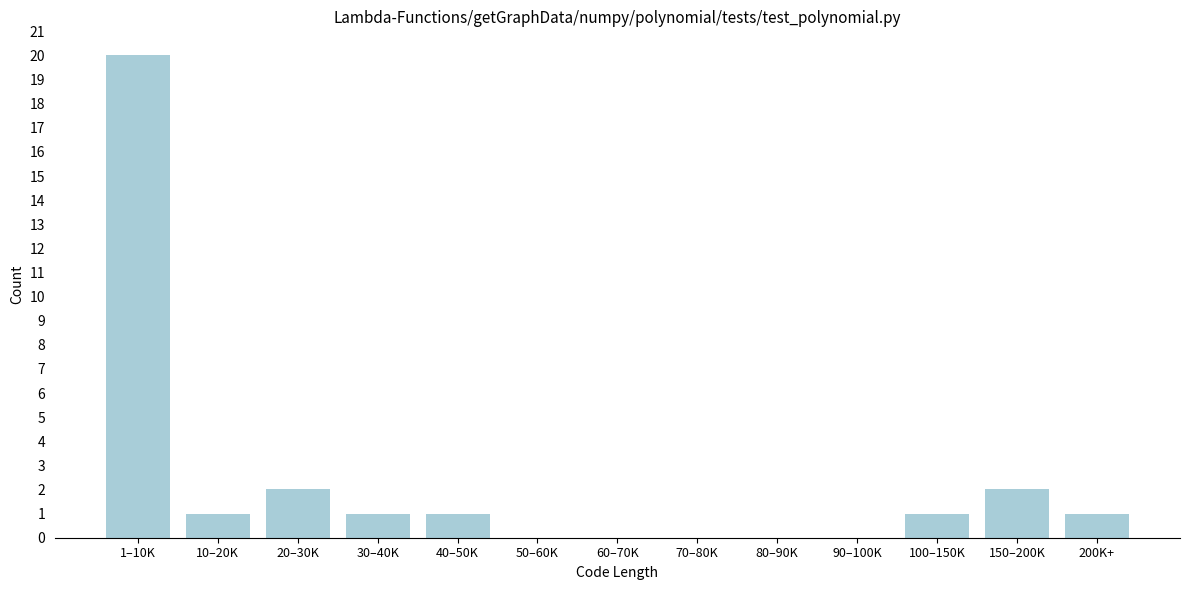

Reading left to right, what are all the values shown in this chart?

1–10K=20	10–20K=1	20–30K=2	30–40K=1	40–50K=1	50–60K=0	60–70K=0	70–80K=0	80–90K=0	90–100K=0	100–150K=1	150–200K=2	200K+=1